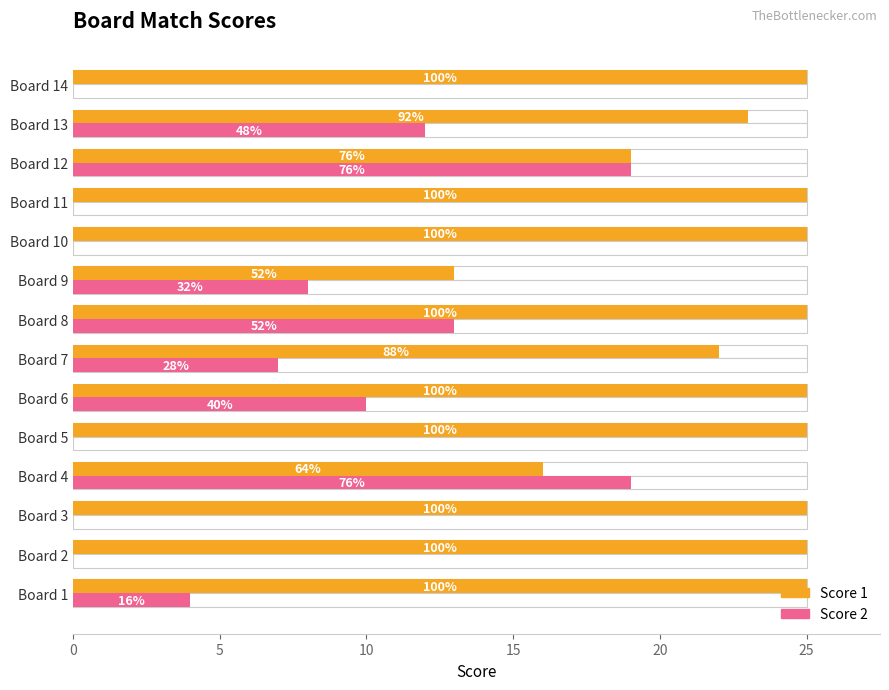

Reading right to left, what are all the values shown in this chart?

Score 1: 25	23	19	25	25	13	25	22	25	25	16	25	25	25
Score 2: 0	12	19	0	0	8	13	7	10	0	19	0	0	4